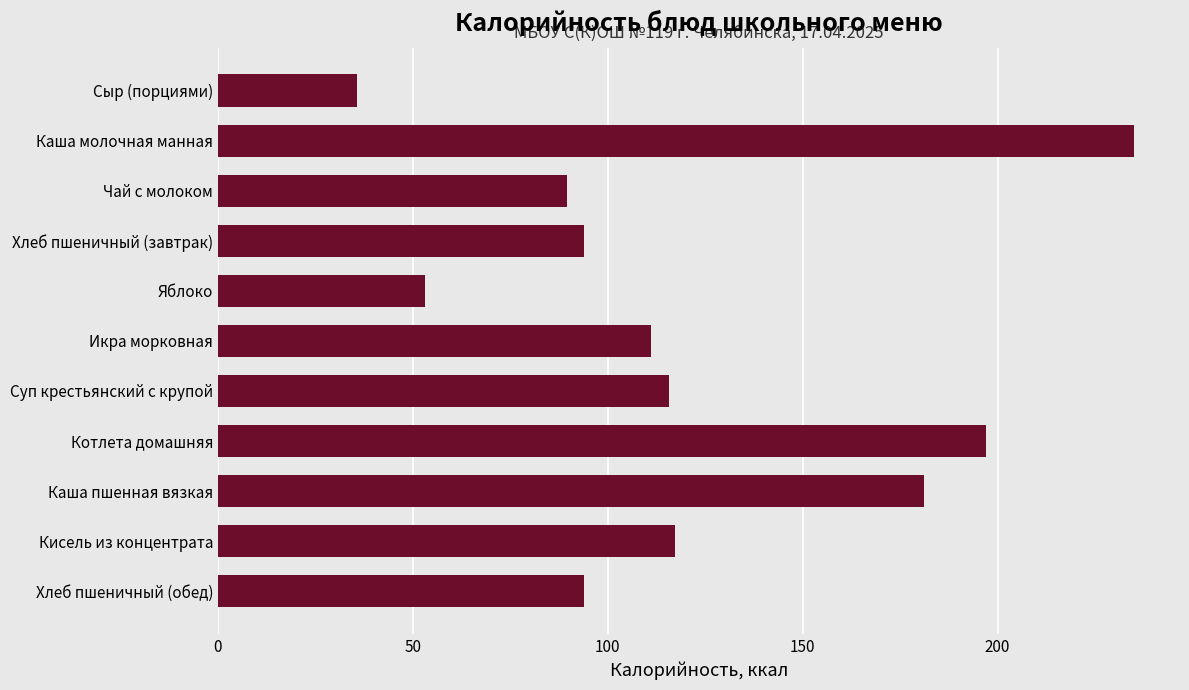

What is the ratio of the value at Хлеб пшеничный (обед) to the value at Чай с молоком?

1.0